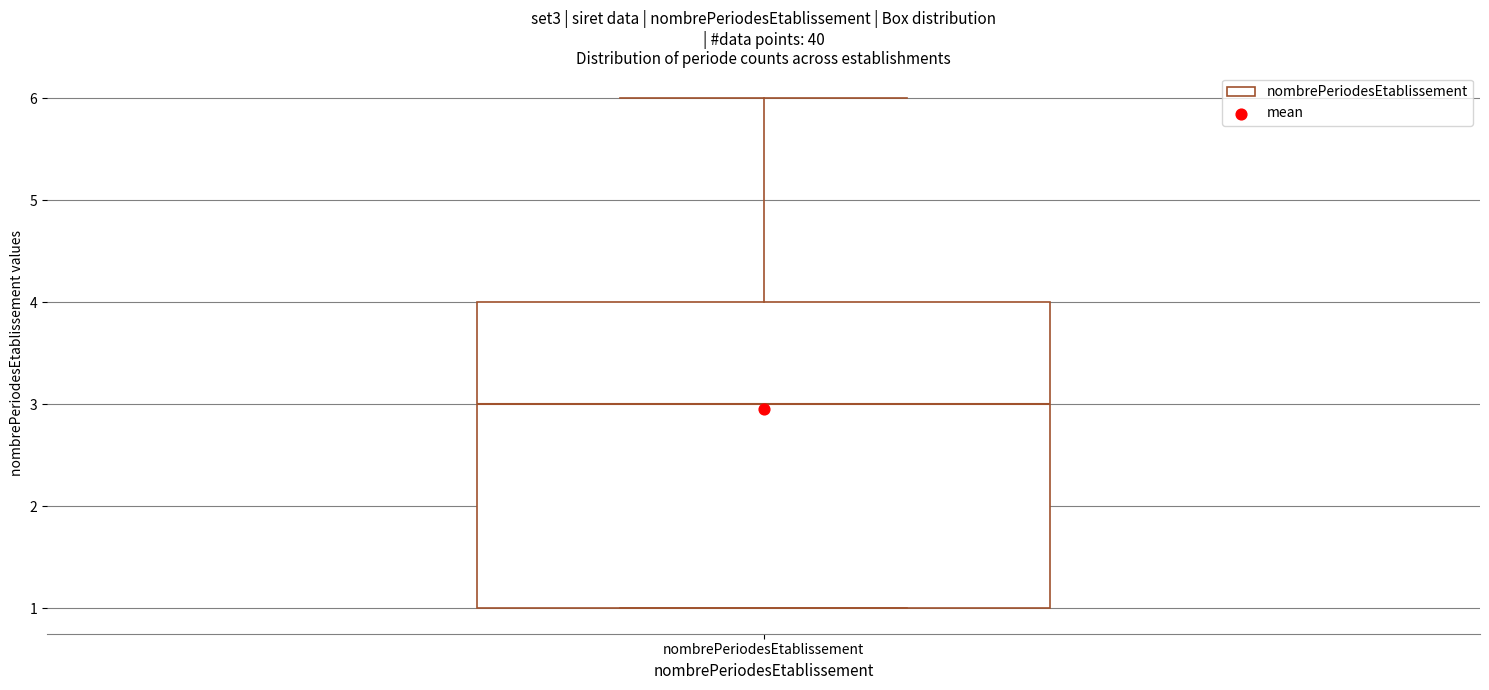

Transcribe this box plot: give where the median line is, the range the box spans, and where the two whiskers end, as read against the y-axis. The values are not printed on the chart, so give them approximately, as read against the axis.

median 3, box 1 to 4, whiskers 1 to 6